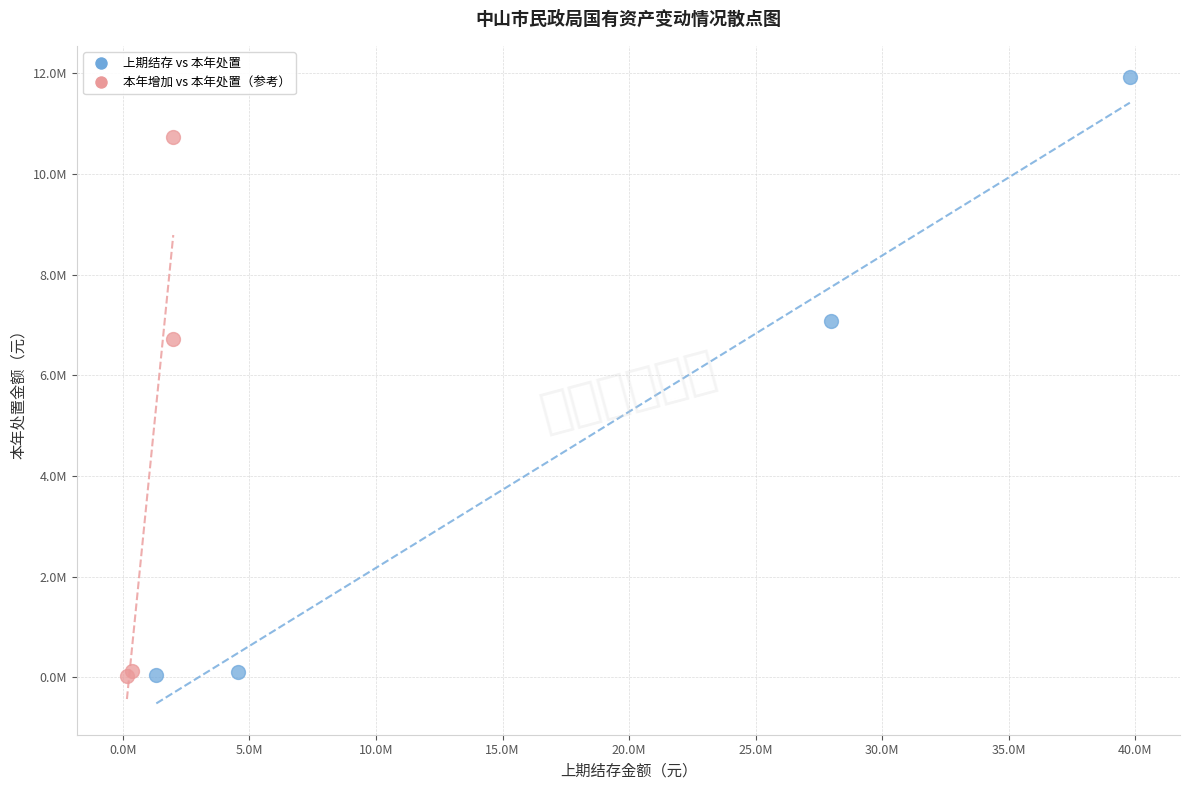

What are all the series names shown in the legend?

上期结存 vs 本年处置, 本年增加 vs 本年处置（参考）